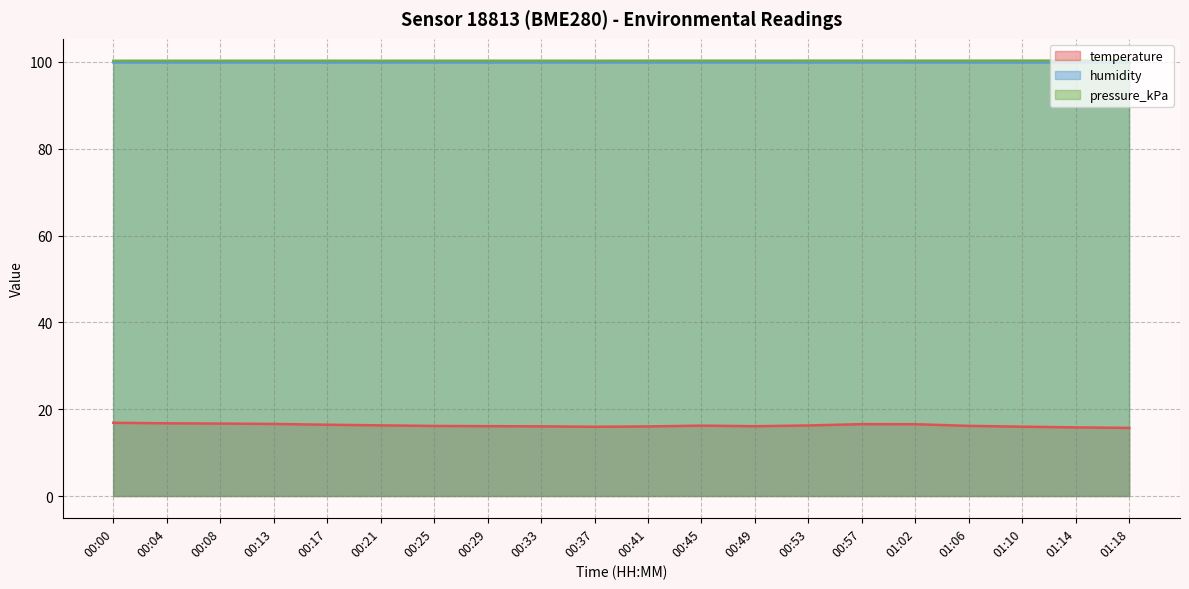

Between 00:04 and 00:08, which series saw the biggest shift?

temperature